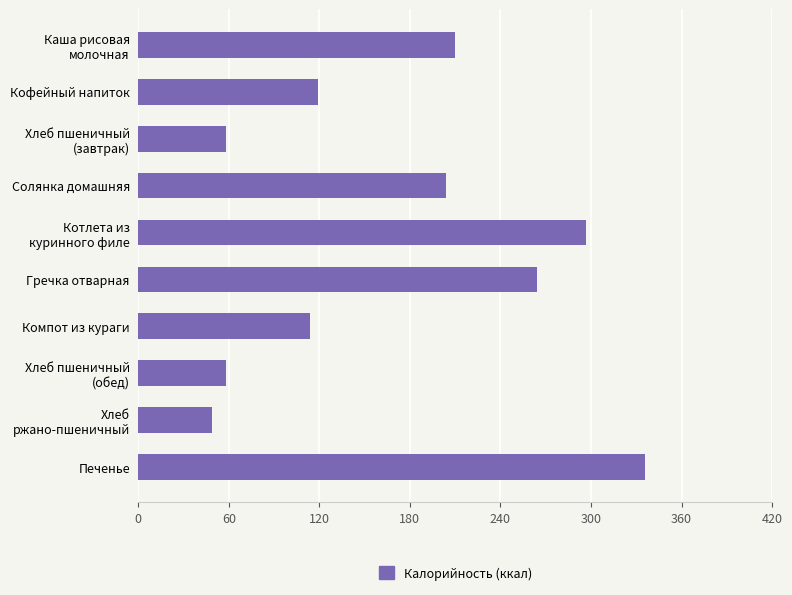

What is the difference between the maximum and minimum values?

287